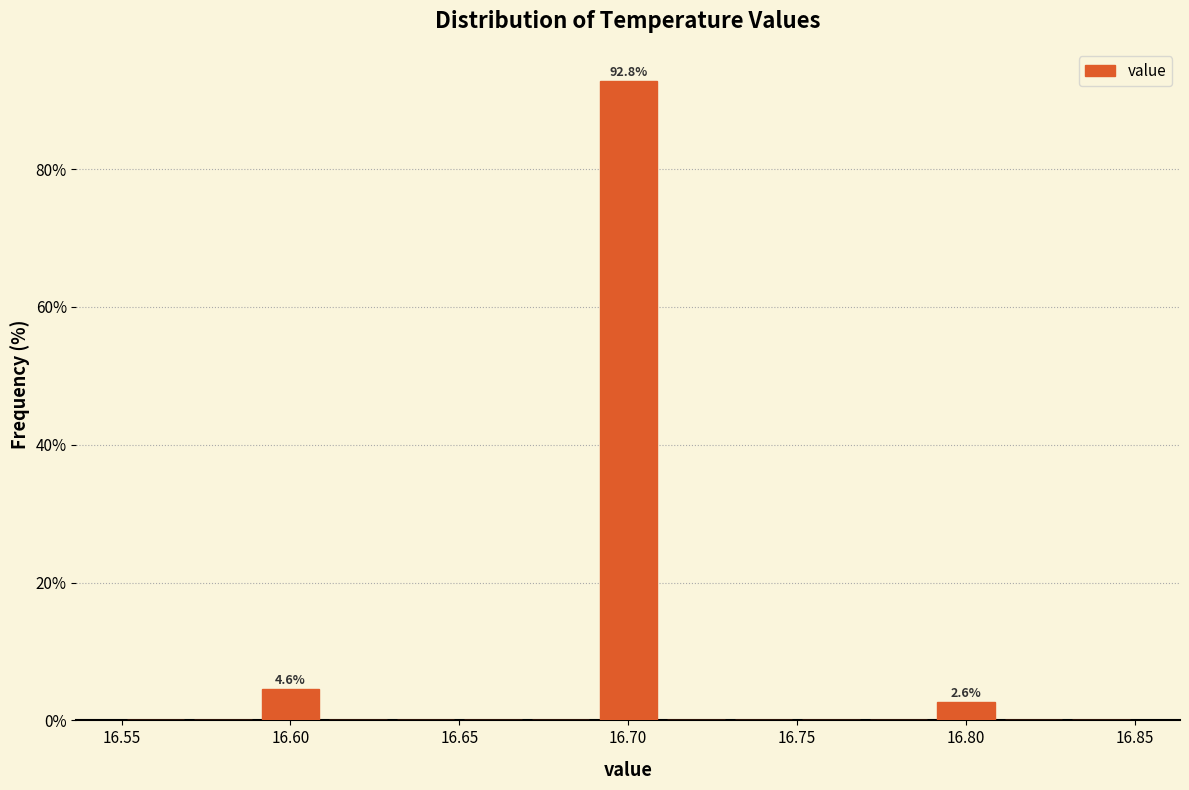

Over which range of the x-axis is the bar tallest?

16.69 to 16.71